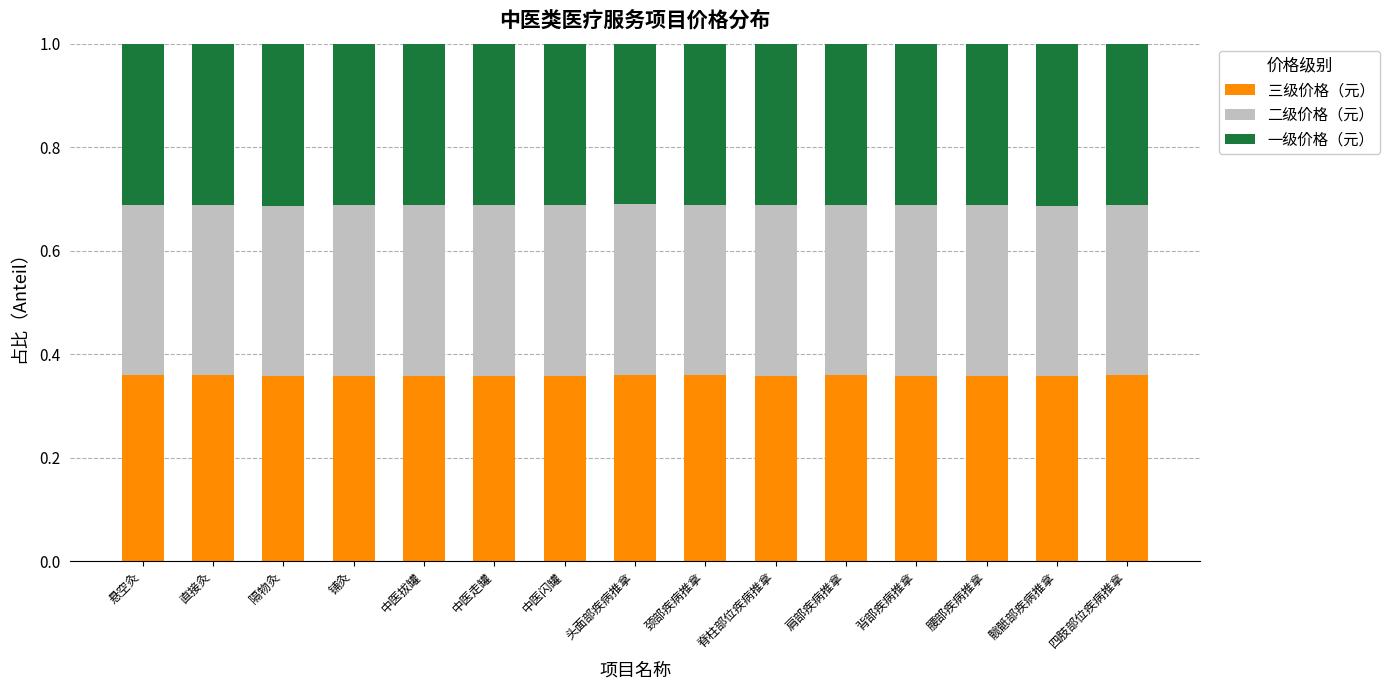

Is it true that 三级价格（元） equals 0.1 at 腰部疾病推拿?

False